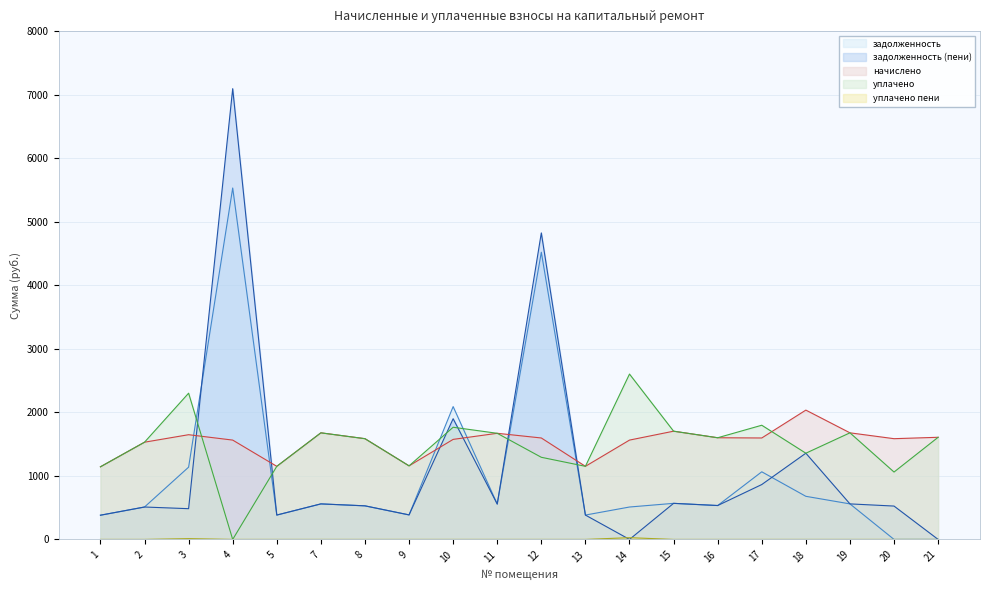

How many times do начислено and задолженность (пени) cross each other?

6